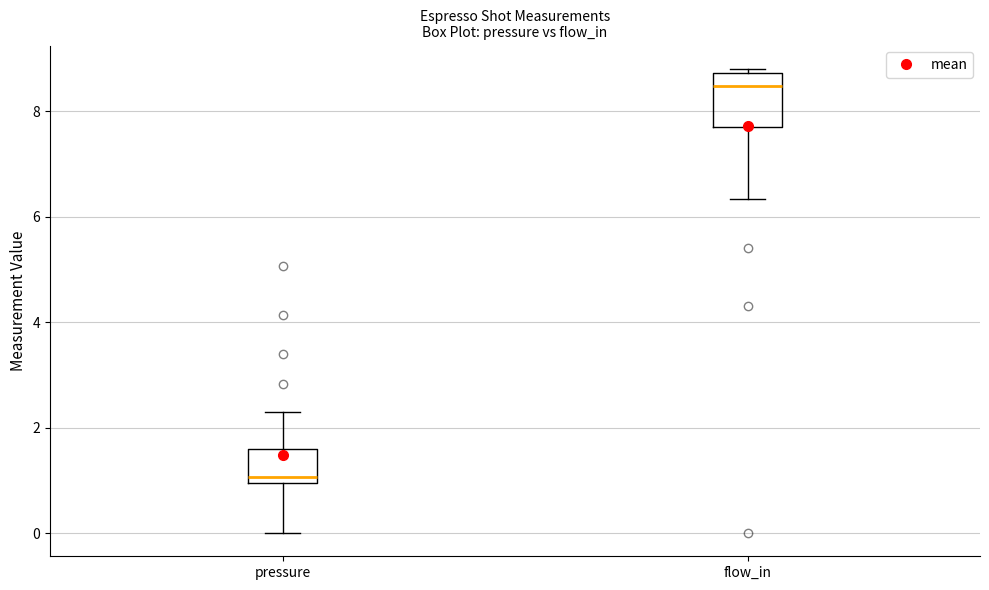

Reading left to right, transcribe this box plot: for each box, give where its median line is, the range the box spans, and where its two whiskers end, as read against the y-axis. The values are not printed on the chart, so give them approximately, as read against the axis.

pressure: median 1.0 (just above the box's lower edge), box 1.0 to 1.6, whiskers 0.0 to 2.4
flow_in: median 8.4, box 7.8 to 8.8, whiskers 6.4 to 8.8 (just above the box's upper edge)